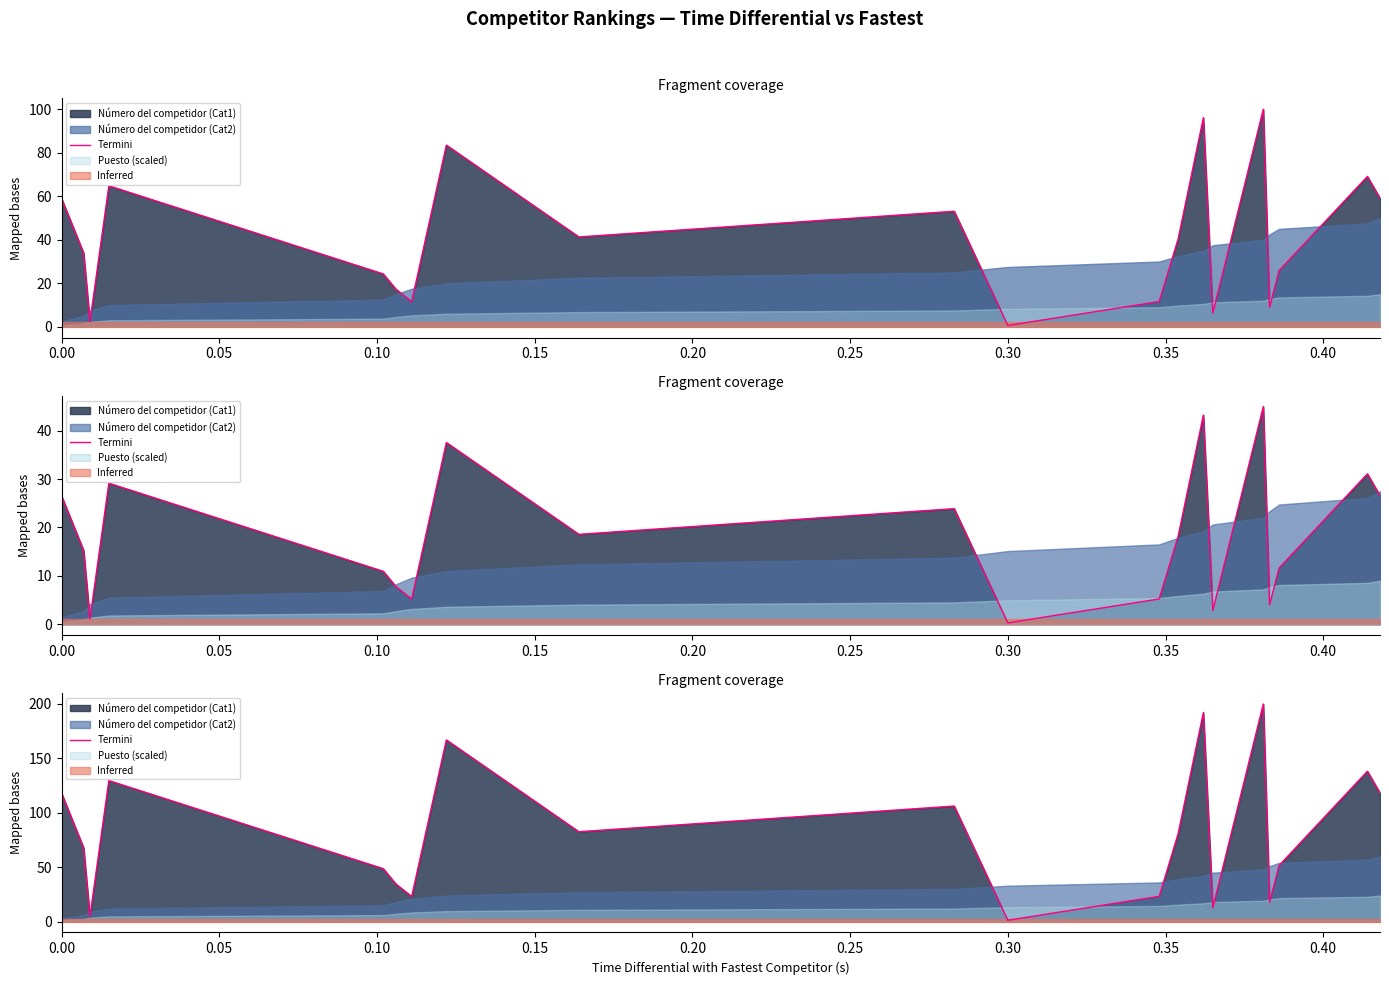

How many lines are shown in the chart?

1